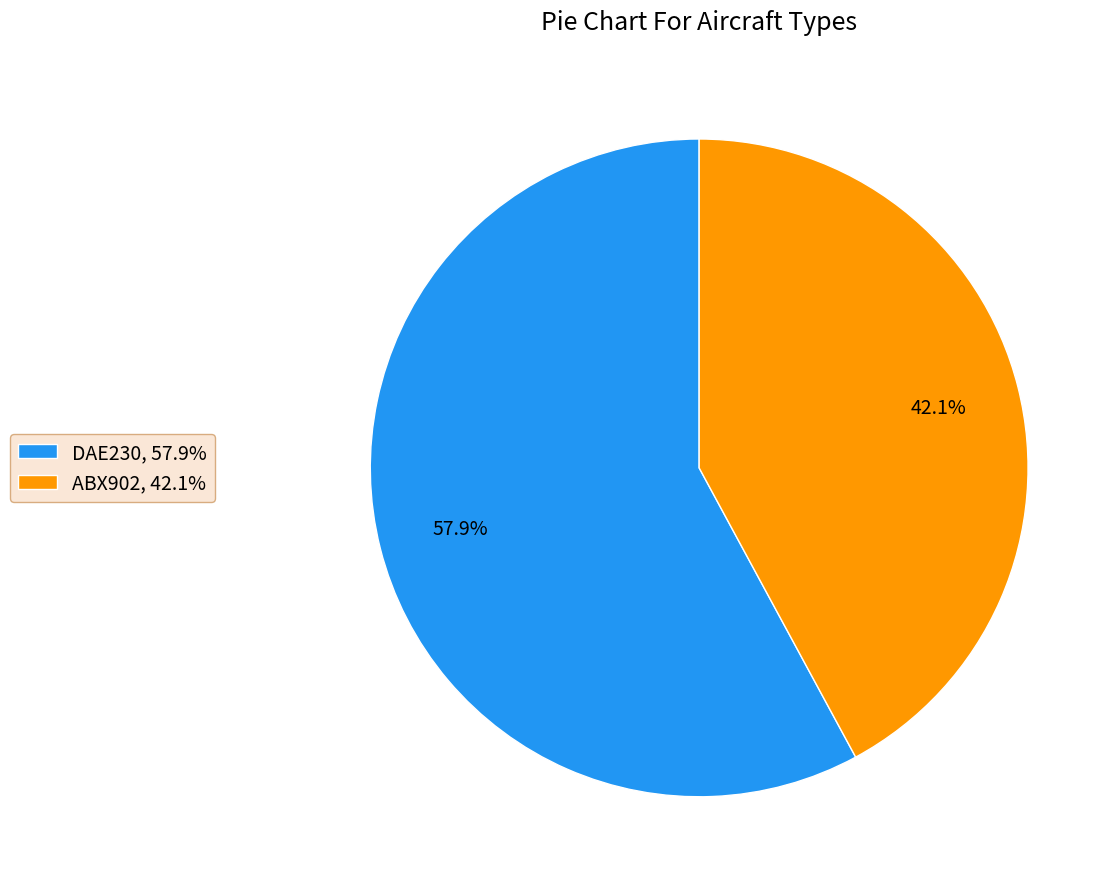

What is the largest slice in the pie chart?

DAE230